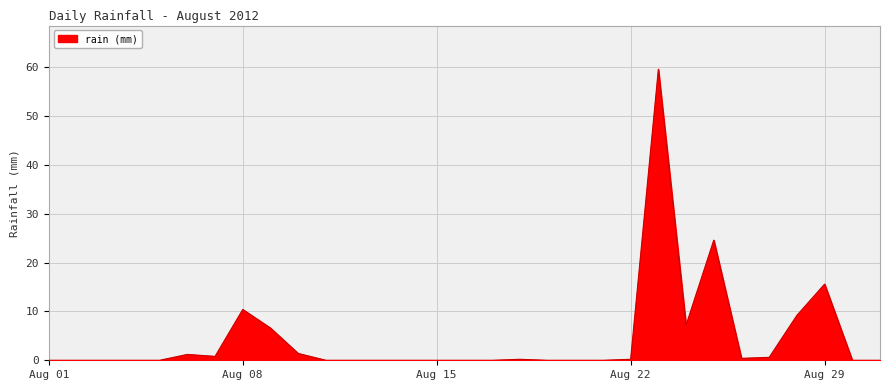

True or false: the data has more than 1 interior local peaks.

True